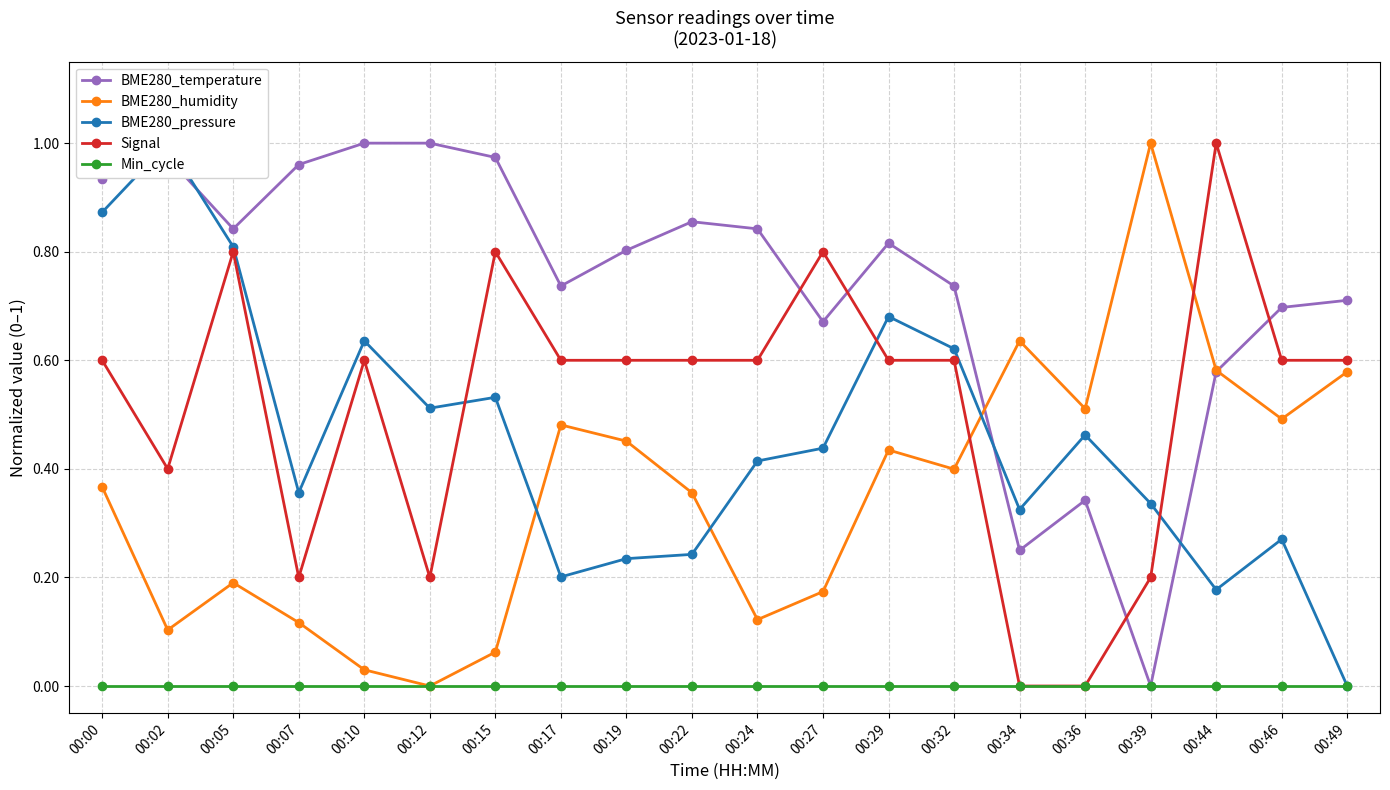

True or false: Min_cycle and Signal intersect in this chart.

False